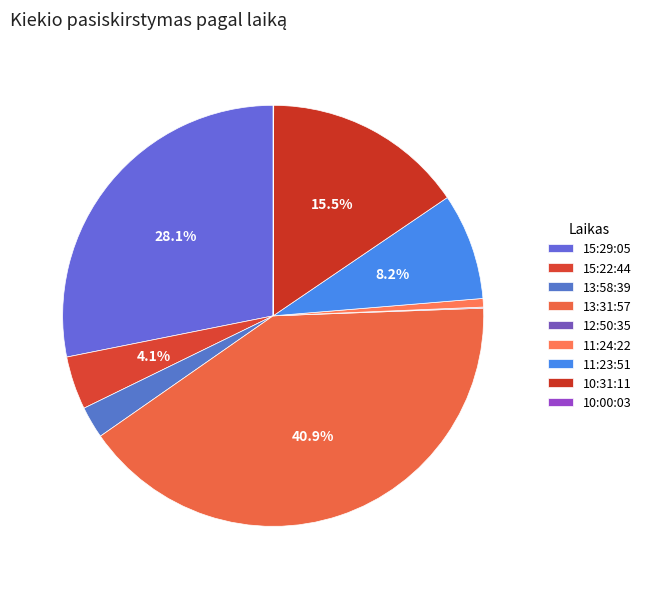

Does any single category account for the majority?

No